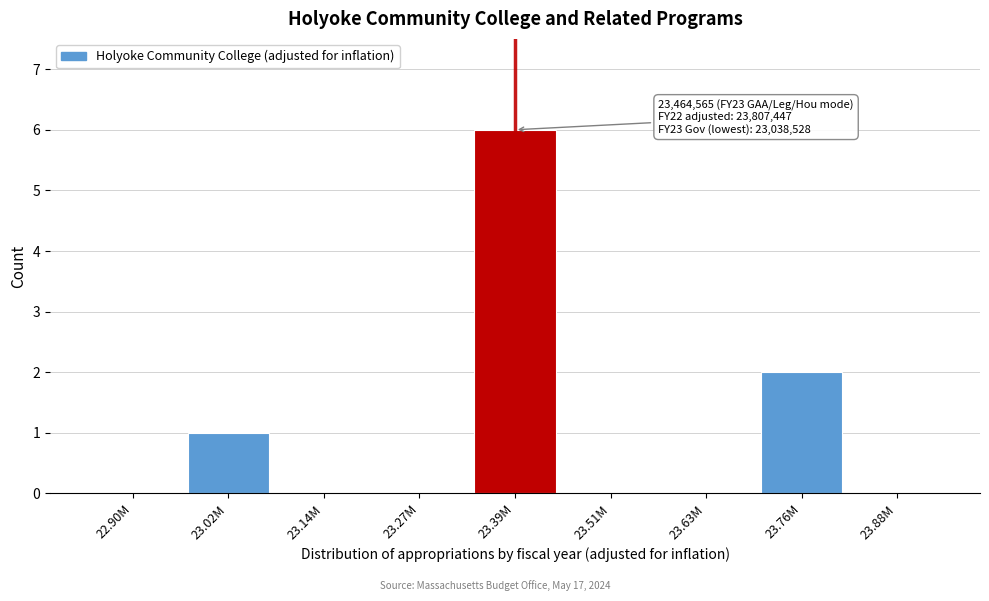

Reading left to right, transcribe all the data shown in this chart.

22.90M=0	23.02M=1	23.14M=0	23.27M=0	23.39M=6	23.51M=0	23.63M=0	23.76M=2	23.88M=0